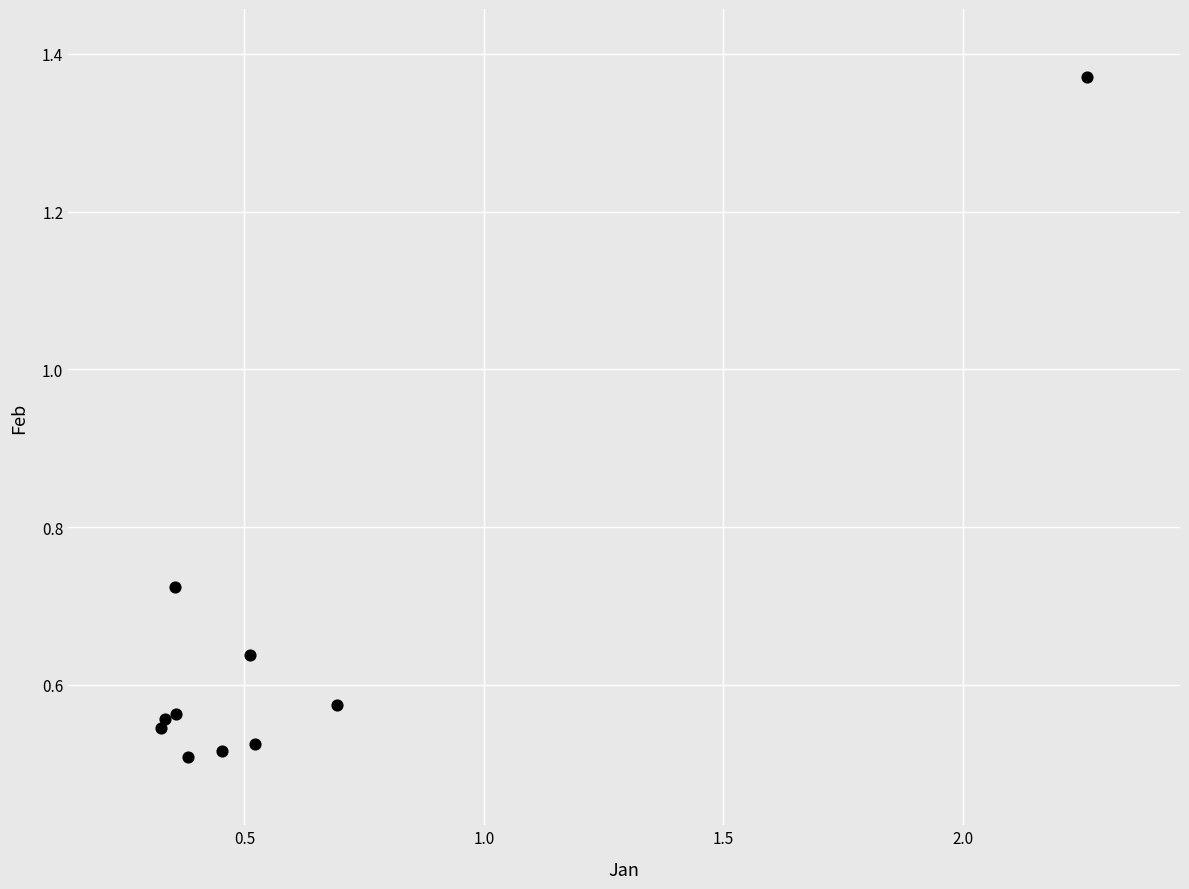

What is the range of Y values (max minus min)?

0.9